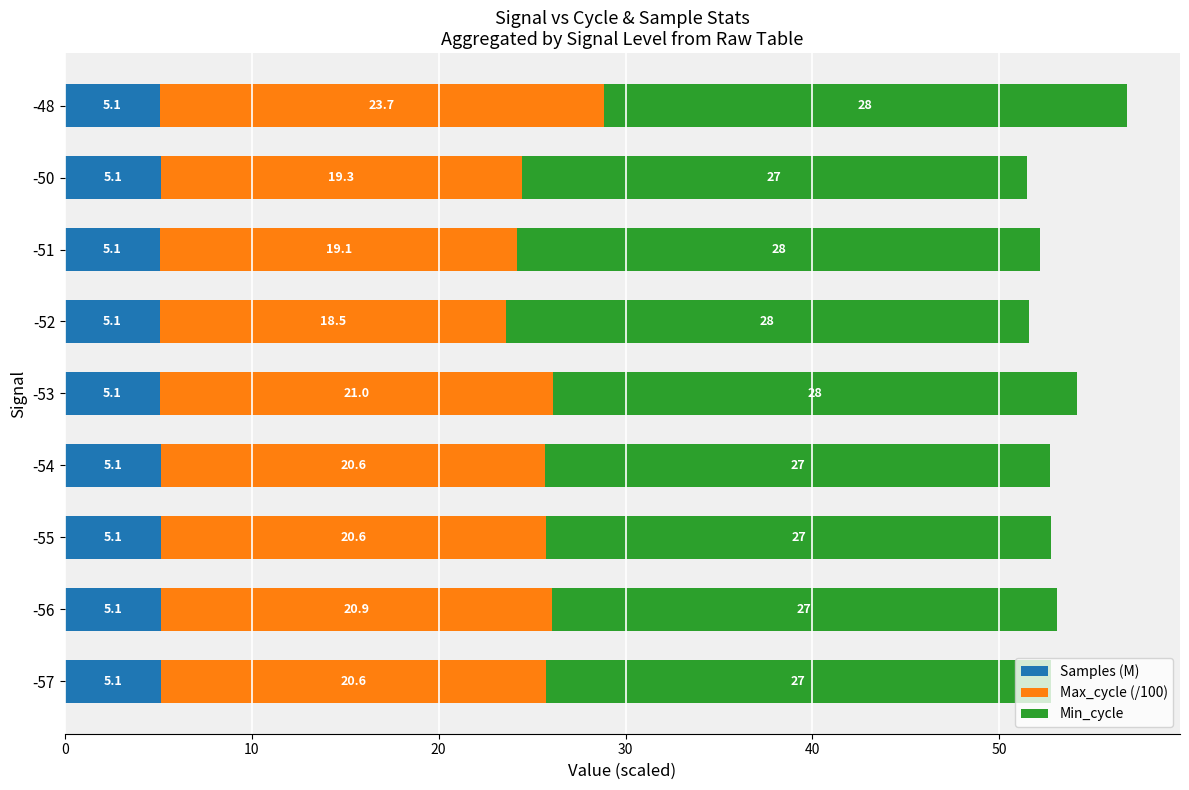

The value of Samples (M) at -56 is 2.8. True or false?

False